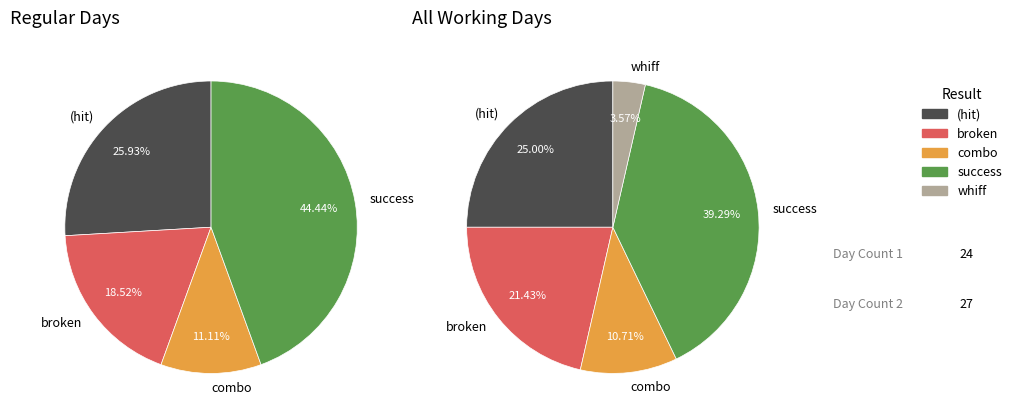

Does any single category account for the majority?

No